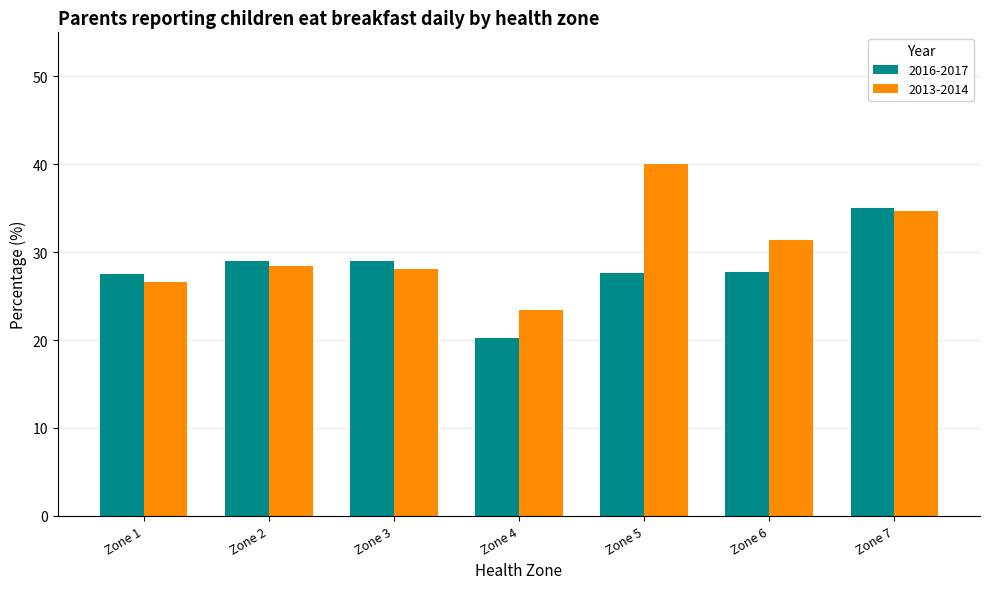

List the series in order of their overall mean, highest first.

2013-2014, 2016-2017